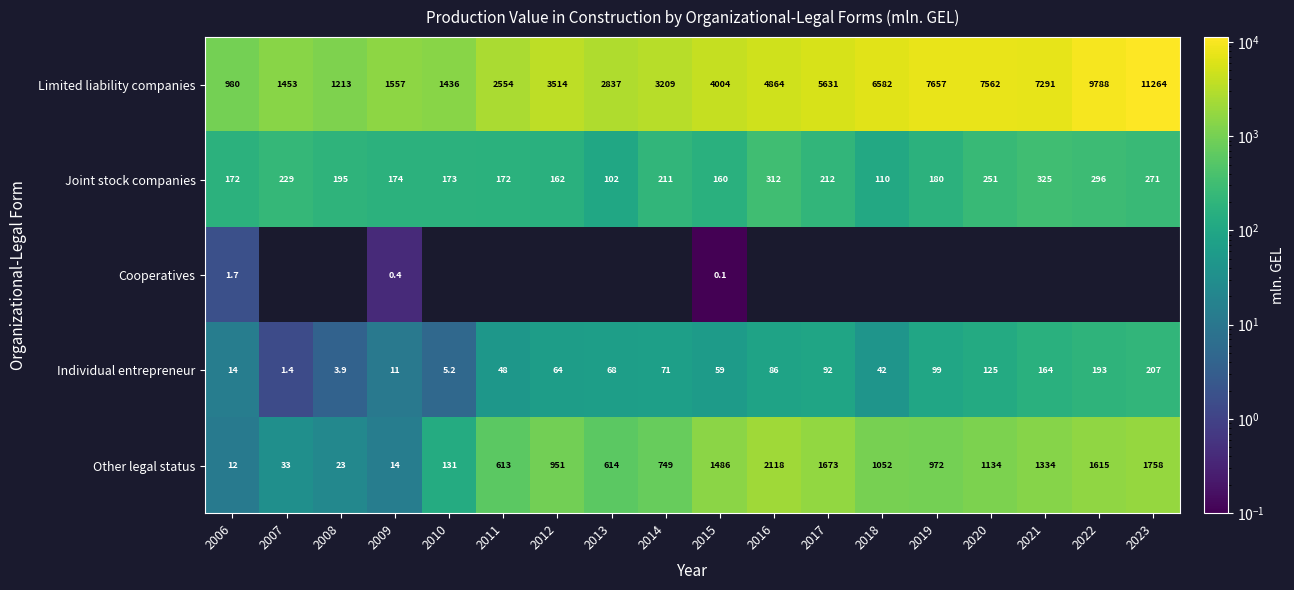

Which has a higher value, 2015 or 2008?

2015